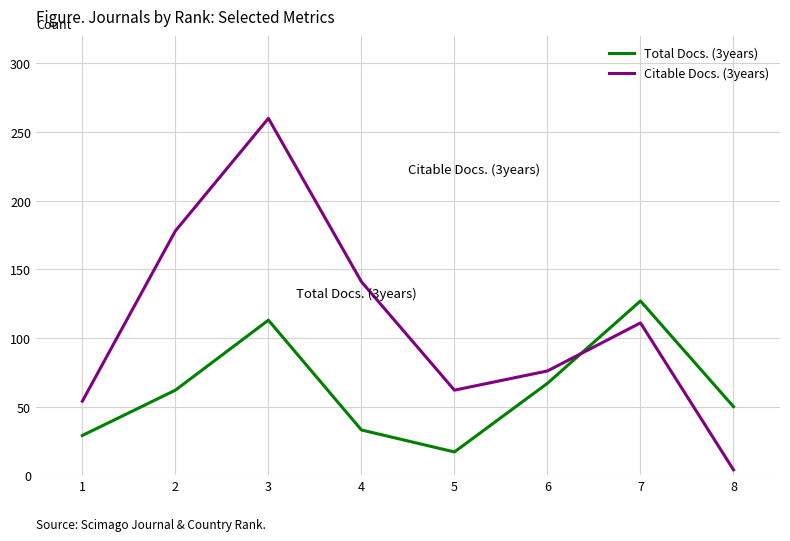

How many distinct data groups are displayed?

2